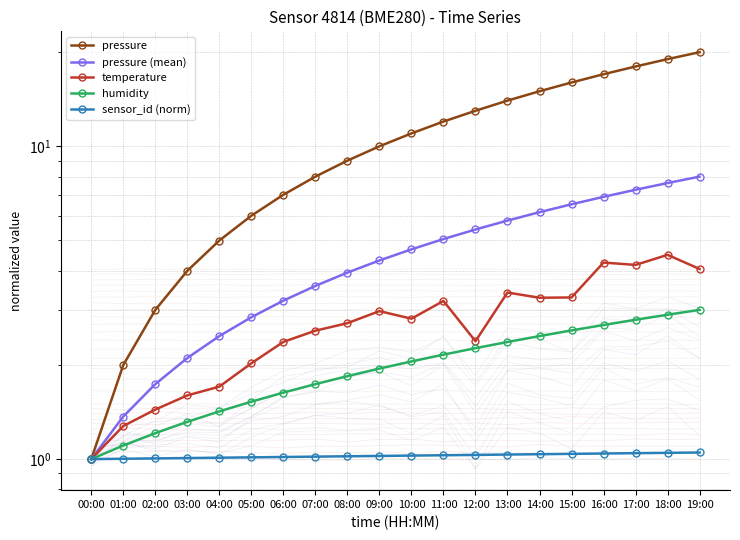

Is it true that sensor_id (norm) equals 1.0 at 06:00?

True